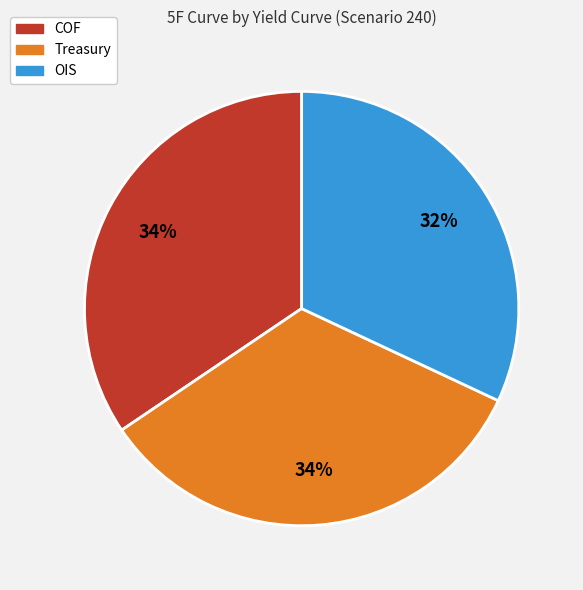

Which slice is the smallest?

OIS